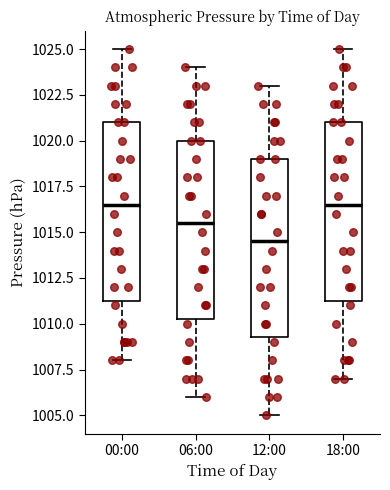

Reading left to right, transcribe this box plot: for each box, give where its median line is, the range the box spans, and where its two whiskers end, as read against the y-axis. The values are not printed on the chart, so give them approximately, as read against the axis.

00:00: median 1016.5, box 1011.5 to 1021.0, whiskers 1008.0 to 1025.0
06:00: median 1015.5, box 1010.5 to 1020.0, whiskers 1006.0 to 1024.0
12:00: median 1014.5, box 1009.5 to 1019.0, whiskers 1005.0 to 1023.0
18:00: median 1016.5, box 1011.5 to 1021.0, whiskers 1007.0 to 1025.0